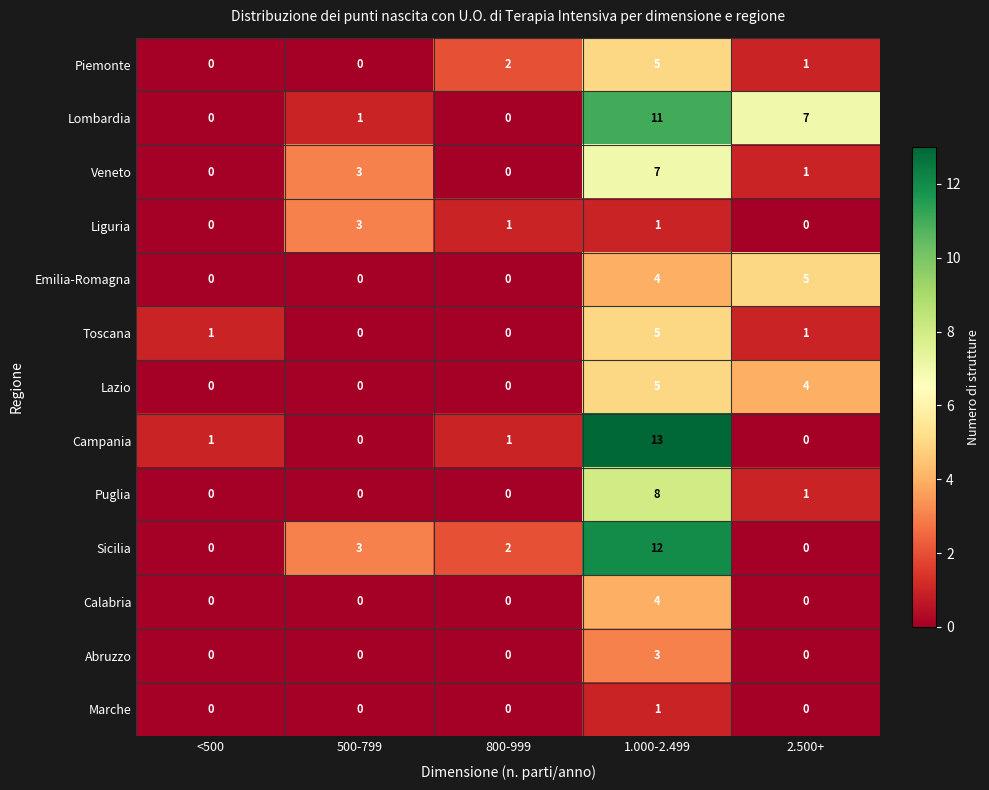

Is the value of Lombardia at <500 greater than the value of Sicilia at 1.000-2.499?

No